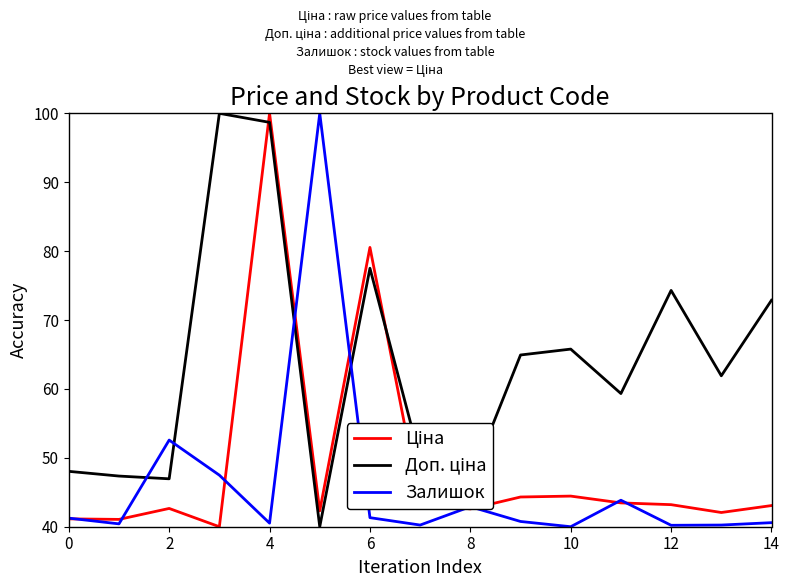

What is the minimum value shown in the chart?

40.0